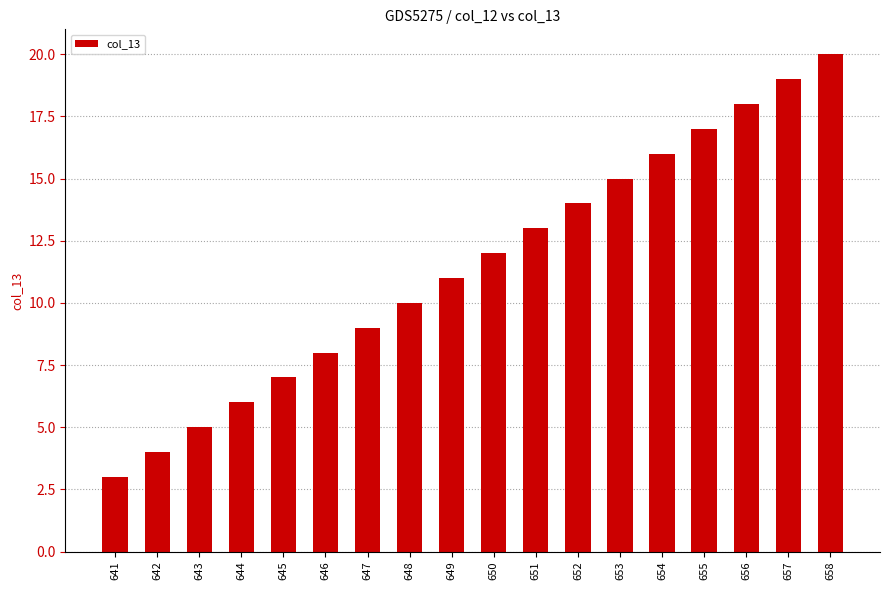

Approximately how many times larger is the value at 652 compared to 654?

0.9